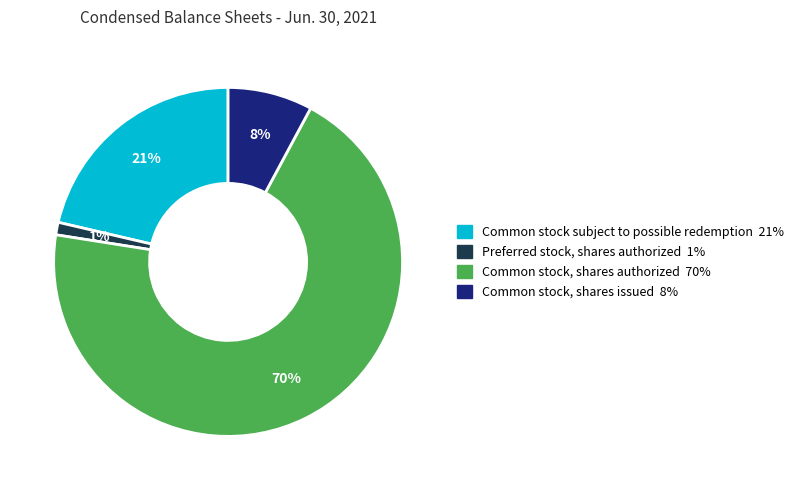

Which has a higher value, Common stock subject to possible redemption or Common stock, shares authorized?

Common stock, shares authorized